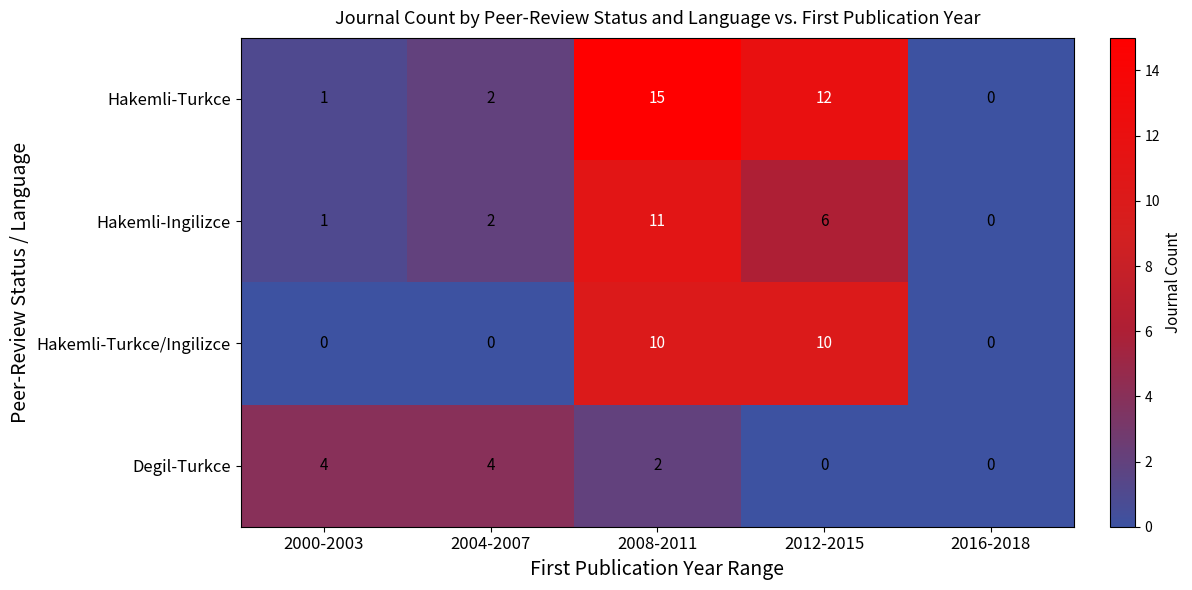

Count the number of categories in the chart.

5